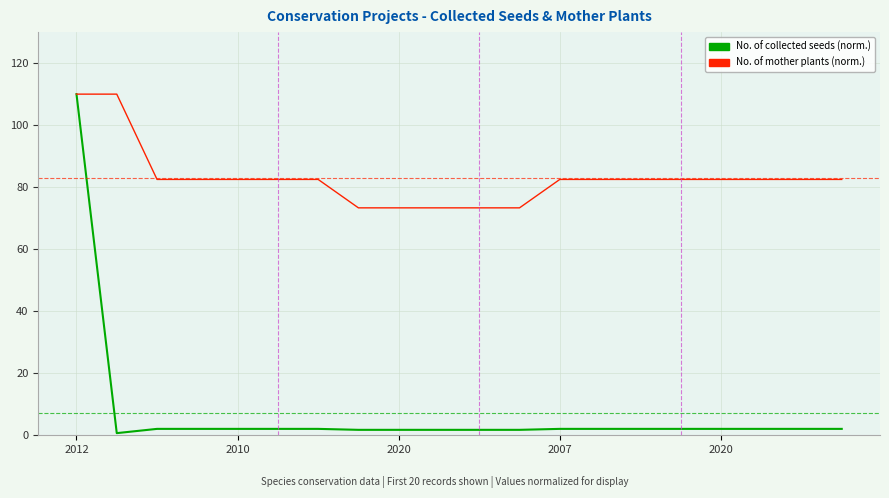

What is the greatest value displayed?

110.0